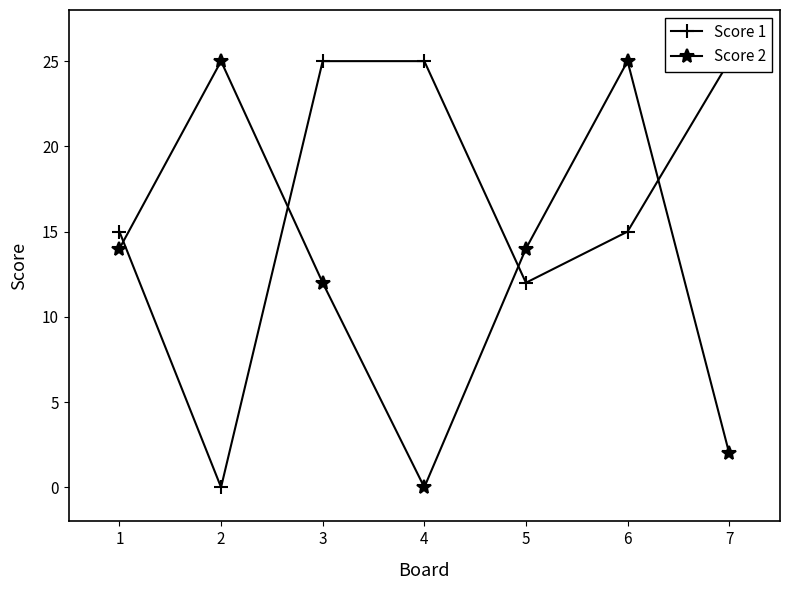

How many intersections are there between Score 2 and Score 1?

4